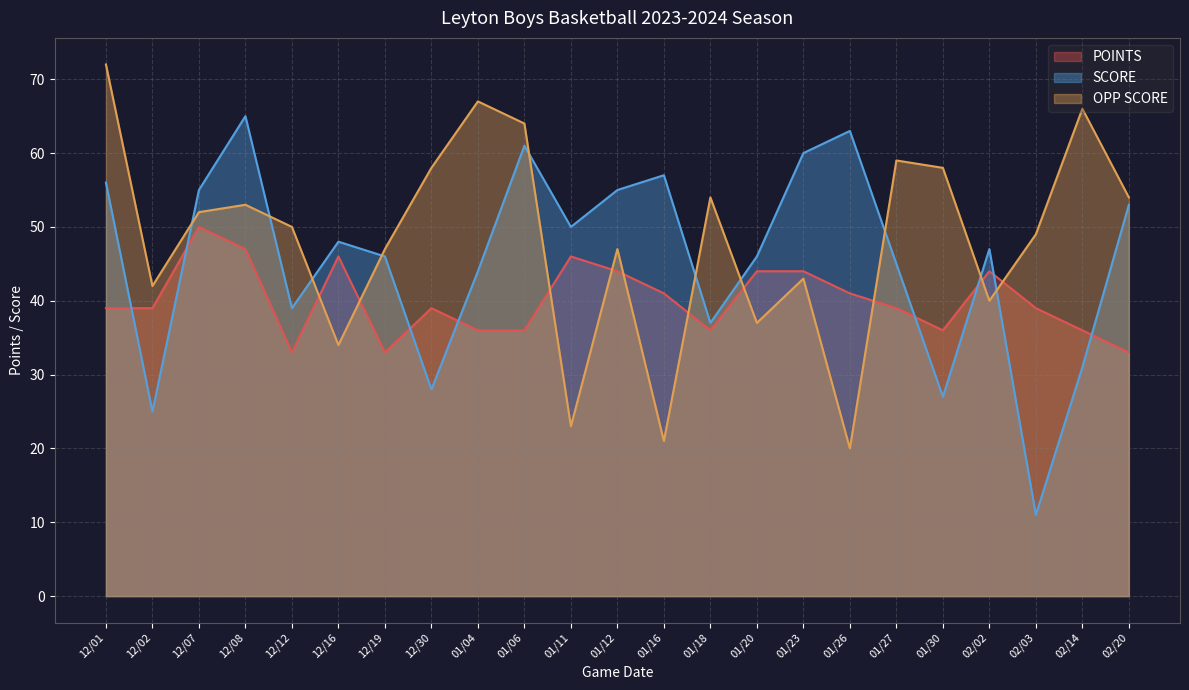

List the series in order of their overall mean, highest first.

OPP SCORE, SCORE, POINTS